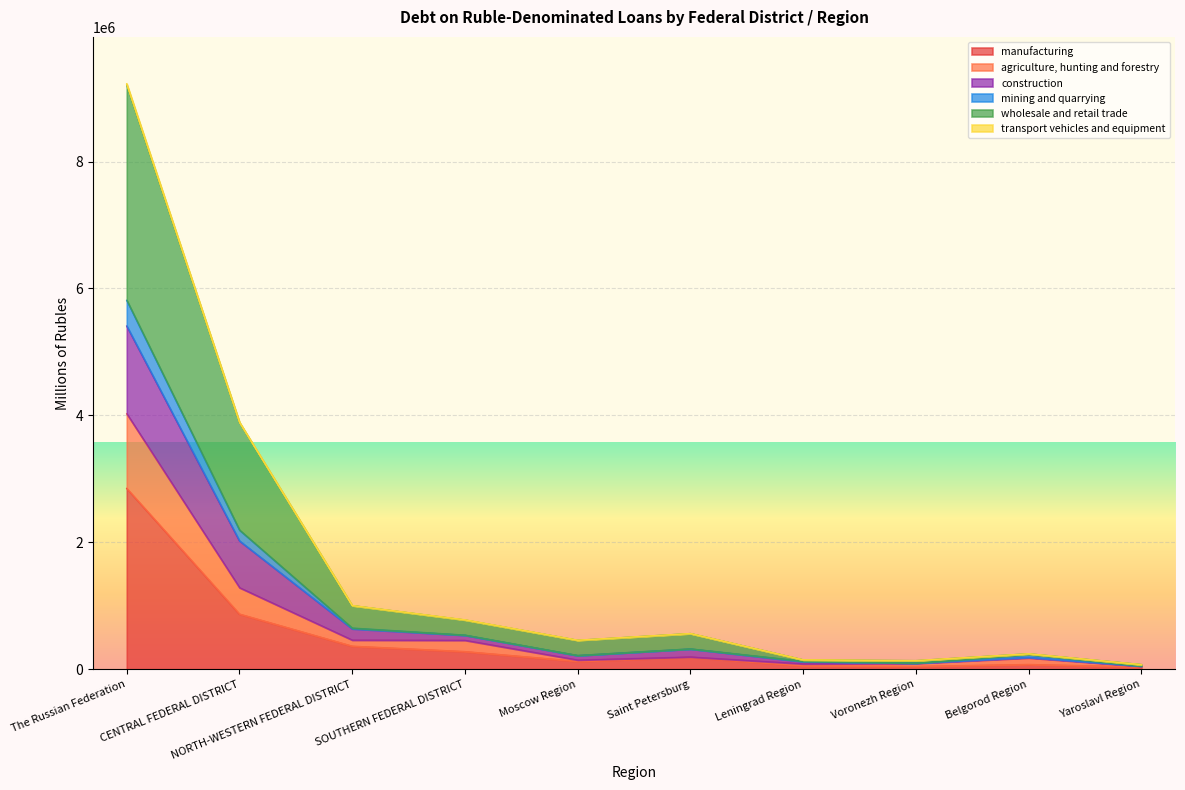

What is the highest value of the manufacturing series?

2849188